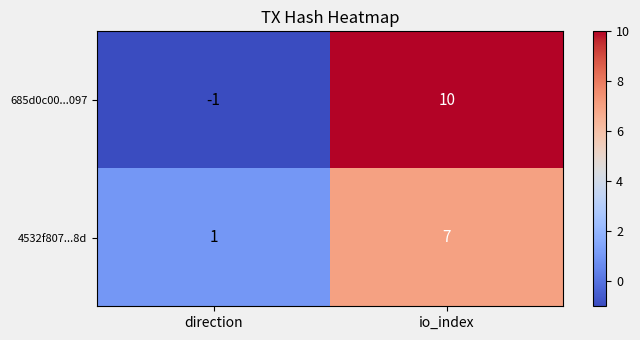

Where is 685d0c00...097 nearest to the value 4?

direction